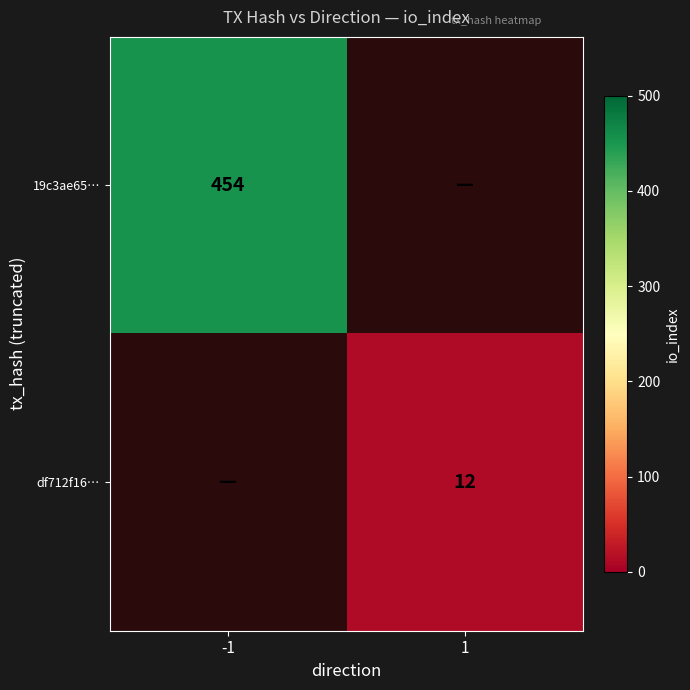

True or false: 19c3ae65… has a value of 454 at -1.

True